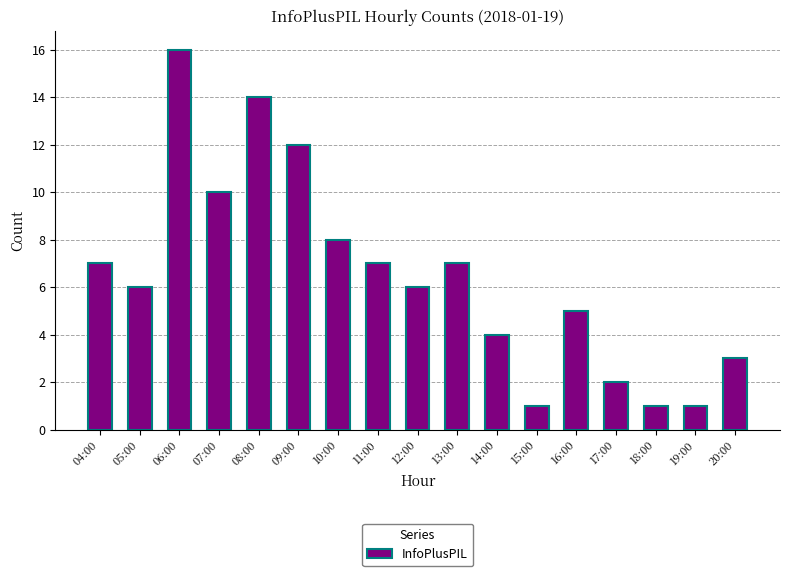

What is the difference between the second highest and second lowest values?

13